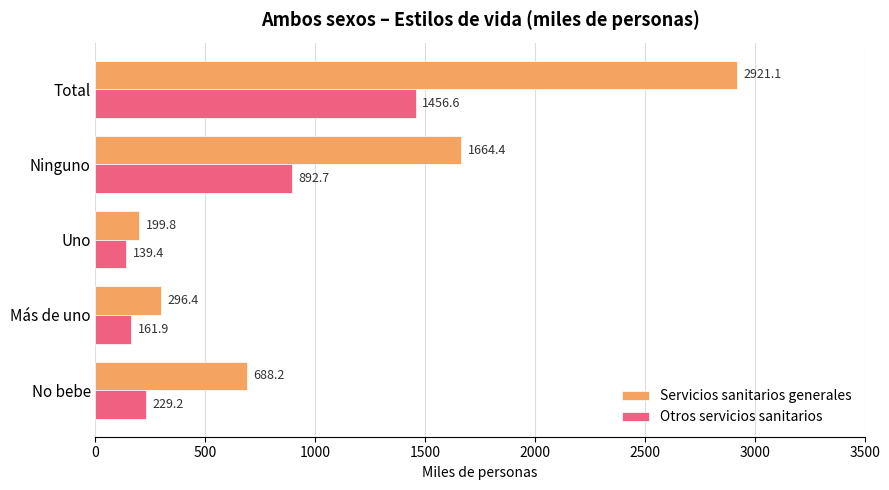

Rank the series by their maximum value, from highest to lowest.

Servicios sanitarios generales, Otros servicios sanitarios